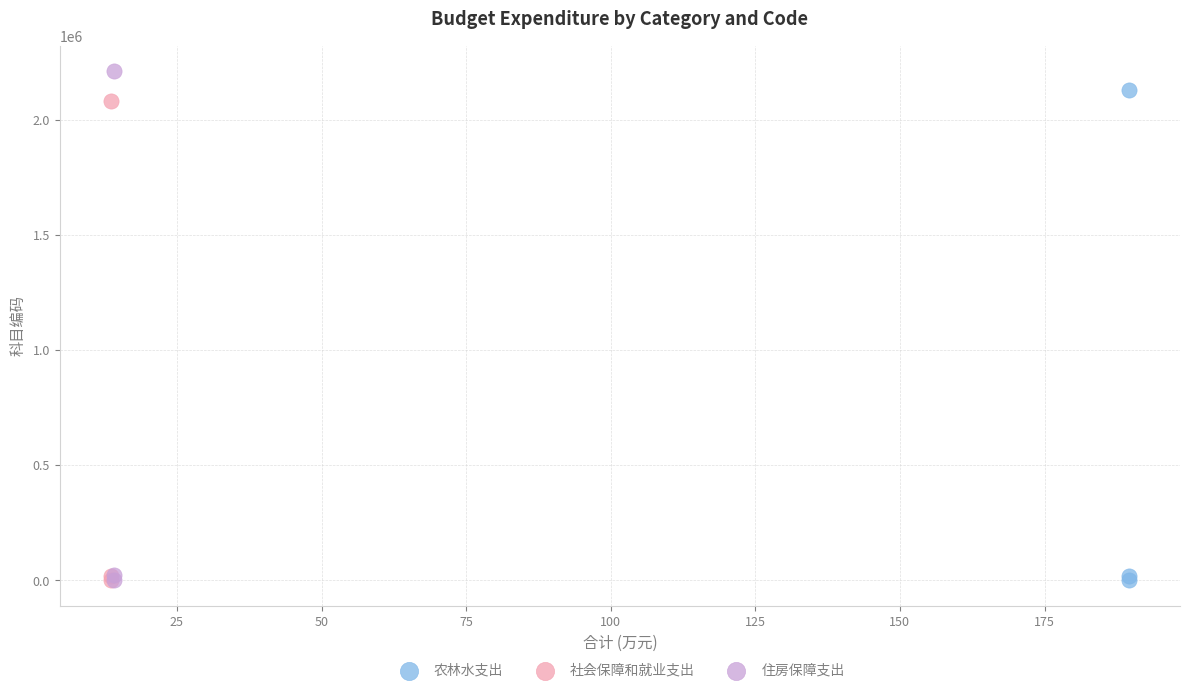

Which series has the widest spread of Y values?

住房保障支出